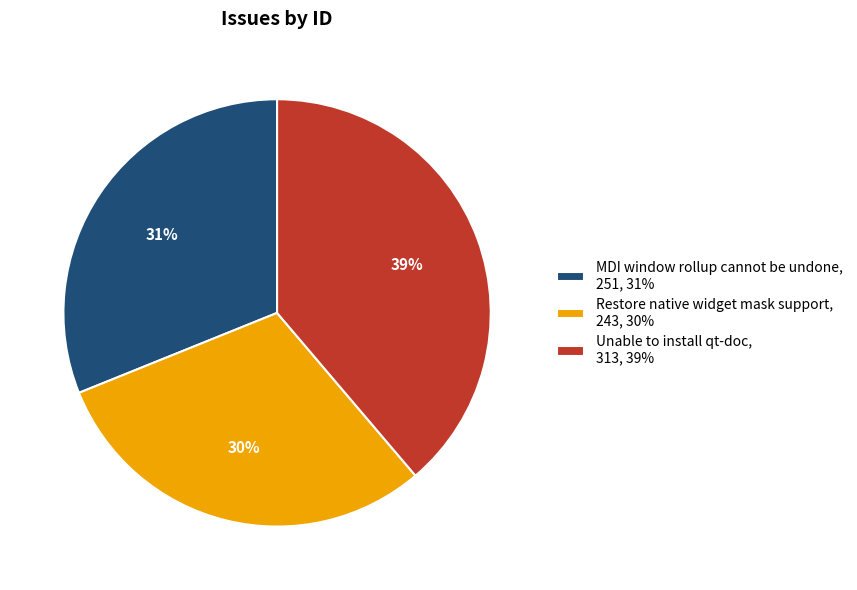

Which category has the smallest portion of the pie?

Restore native widget mask support